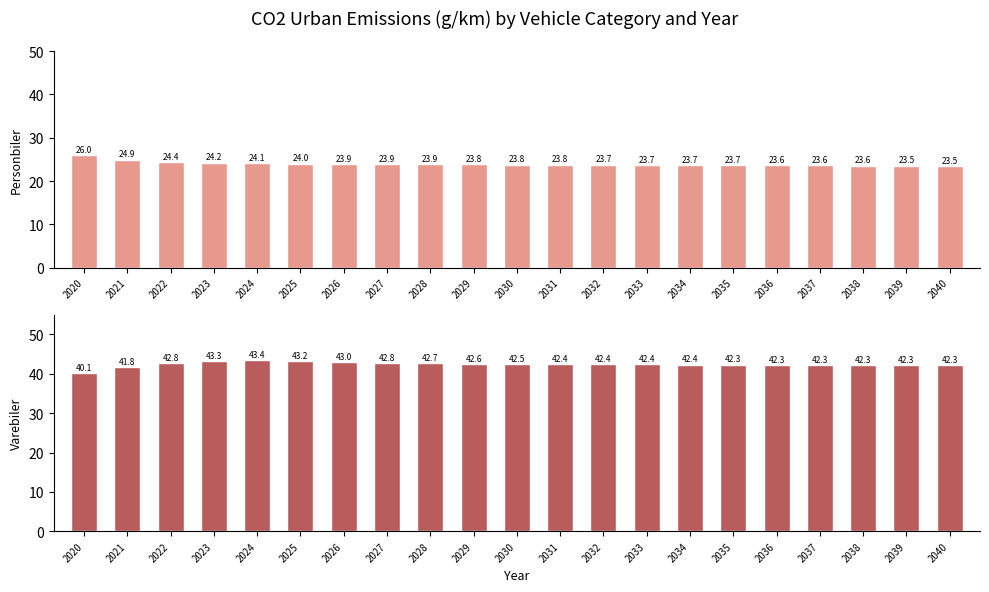

Reading left to right, extract all data points from this chart.

Personbiler: 26.0	24.9	24.4	24.2	24.1	24.0	23.9	23.9	23.9	23.8	23.8	23.8	23.7	23.7	23.7	23.7	23.6	23.6	23.6	23.5	23.5
Varebiler: 40.1	41.8	42.8	43.3	43.4	43.2	43.0	42.8	42.7	42.6	42.5	42.4	42.4	42.4	42.4	42.3	42.3	42.3	42.3	42.3	42.3